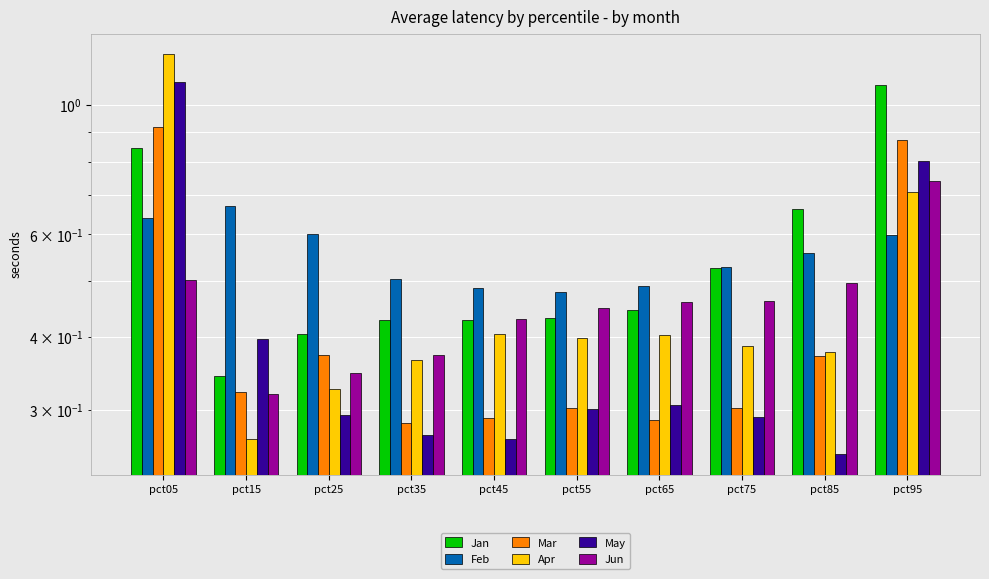

What is the sum of all Apr values?

4.9